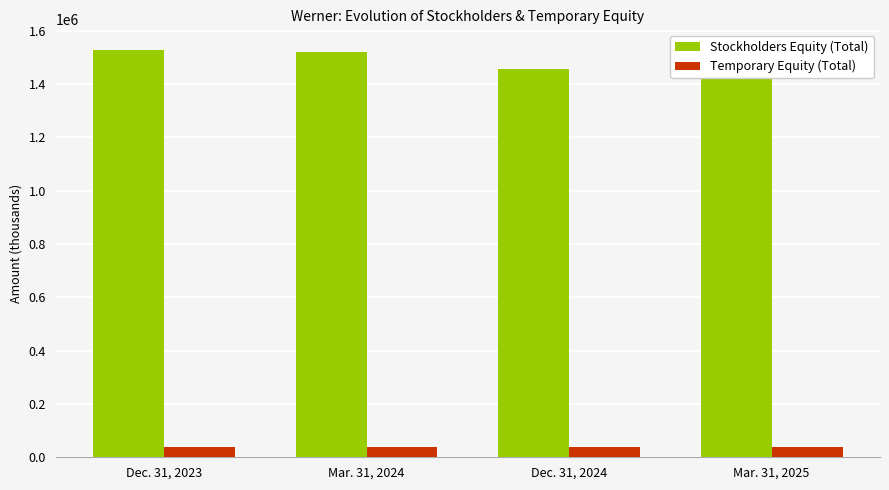

What is the sum of all Temporary Equity (Total) values?

152915